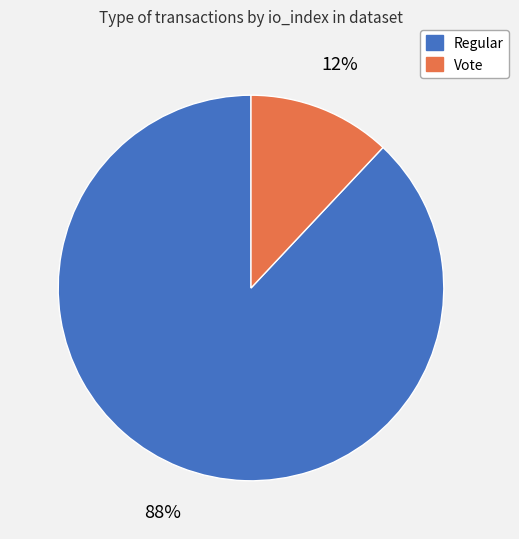

To the nearest percent, what is the average slice percentage?

50%